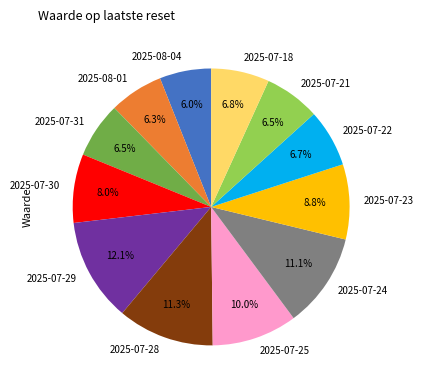

Combined, what portion of the pie is 2025-07-29 and 2025-07-21?

18.6%